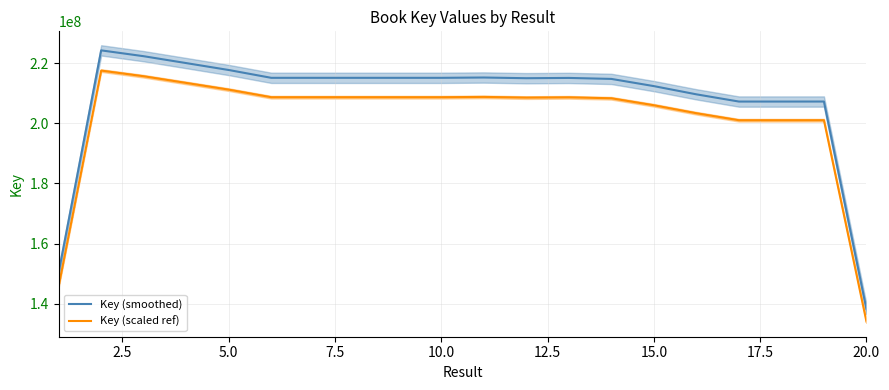

True or false: Key (smoothed) and Key (scaled ref) intersect in this chart.

False